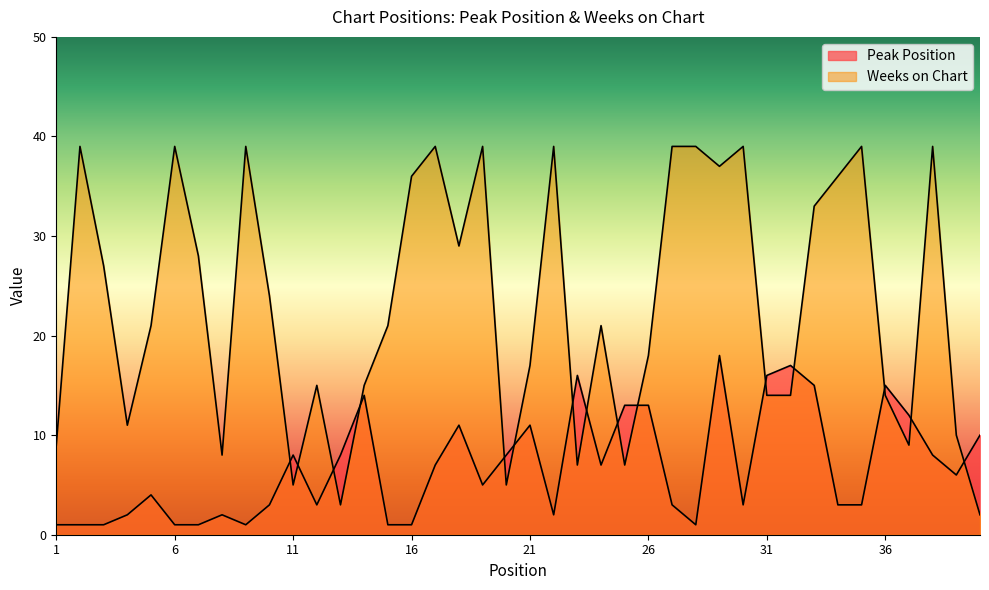

Rank the series at 35 from lowest to highest value.

Peak Position, Weeks on Chart